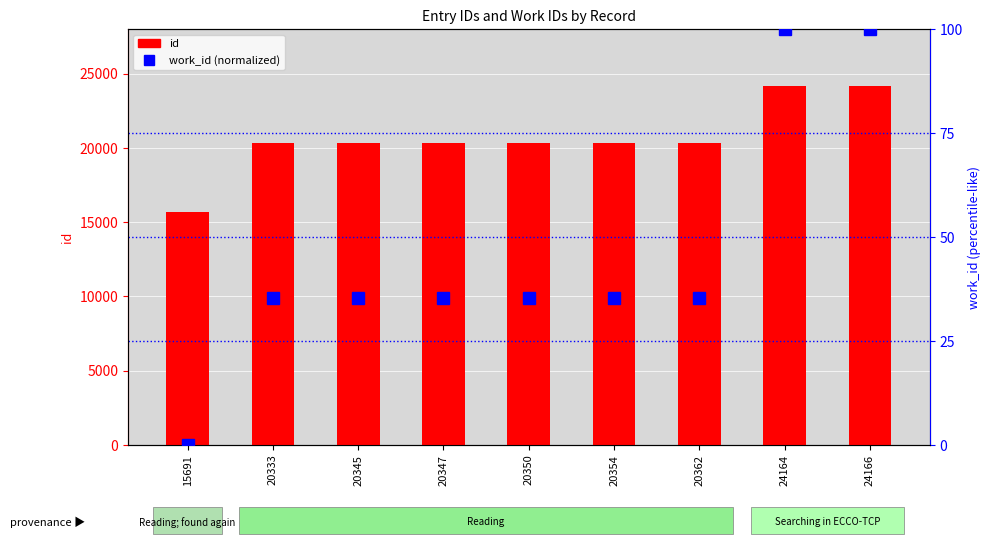

Is the value of work_id (normalized) at 24164 greater than the value of id at 24166?

No